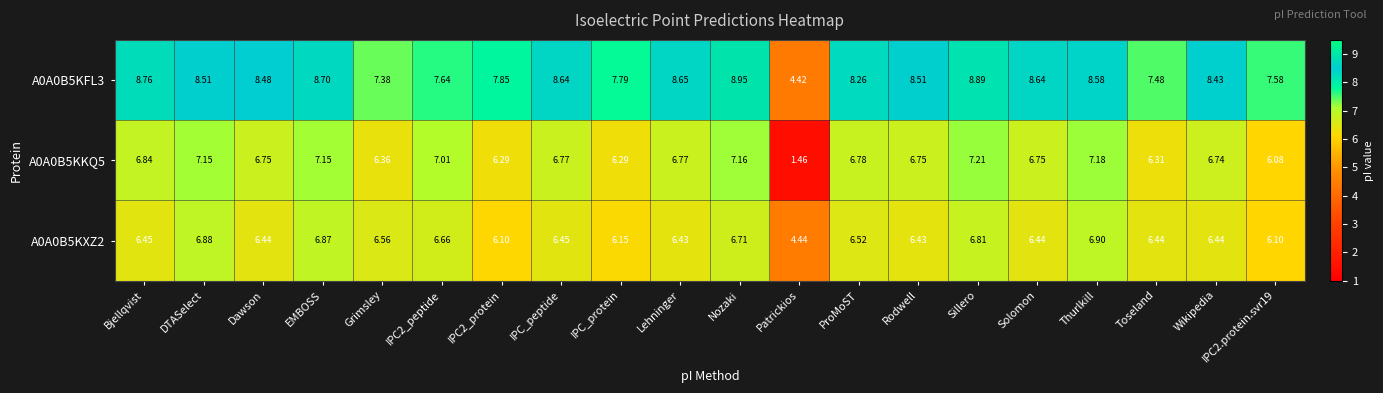

At which category is the sum across all series the highest?

Sillero